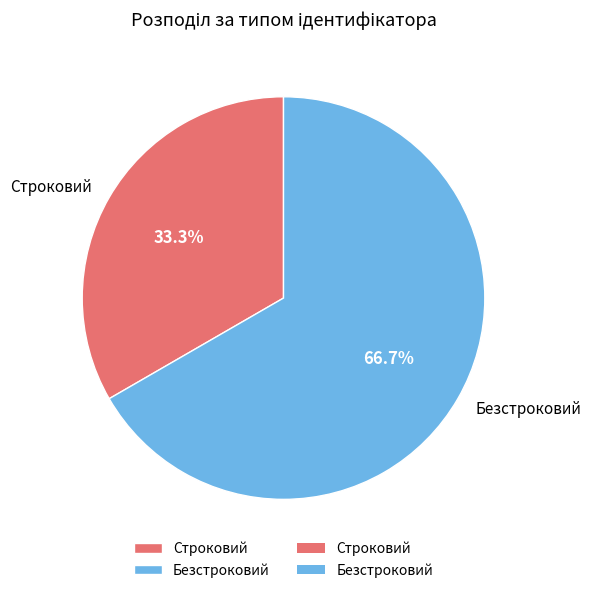

Which category has the smallest portion of the pie?

Строковий